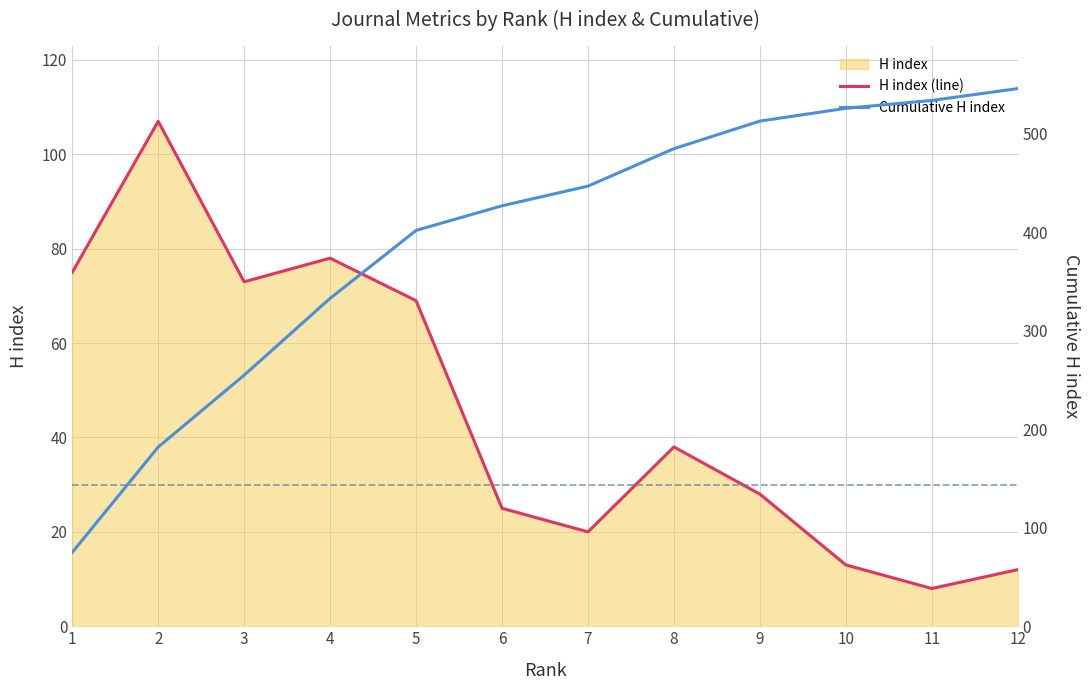

At how many categories does at least one series exceed 378?

8